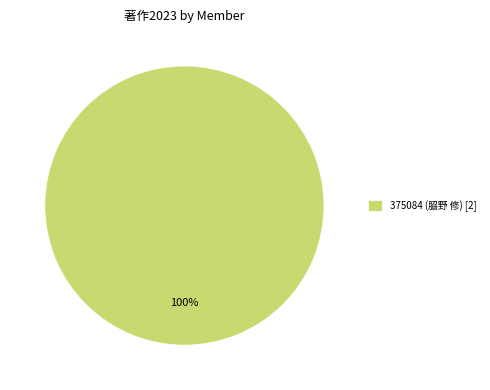

Count the number of slices in the pie.

1